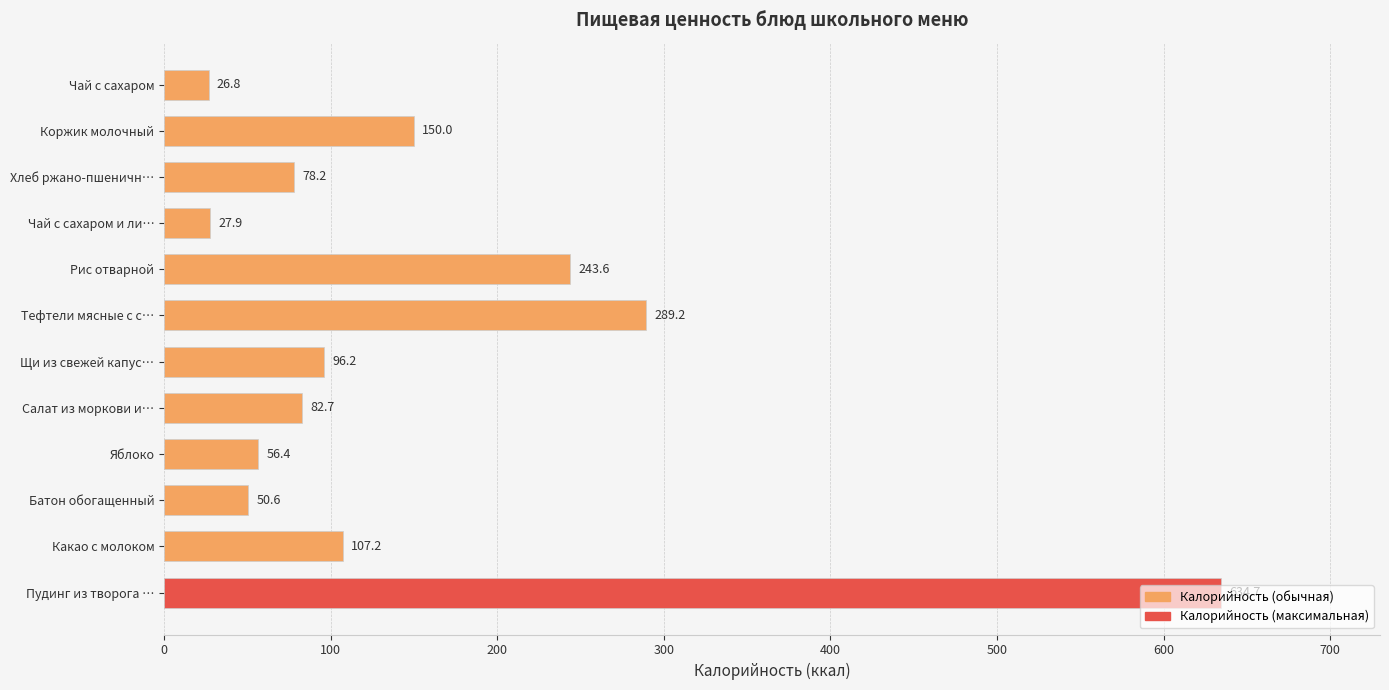

What value does the data have at Коржик молочный?

150.0